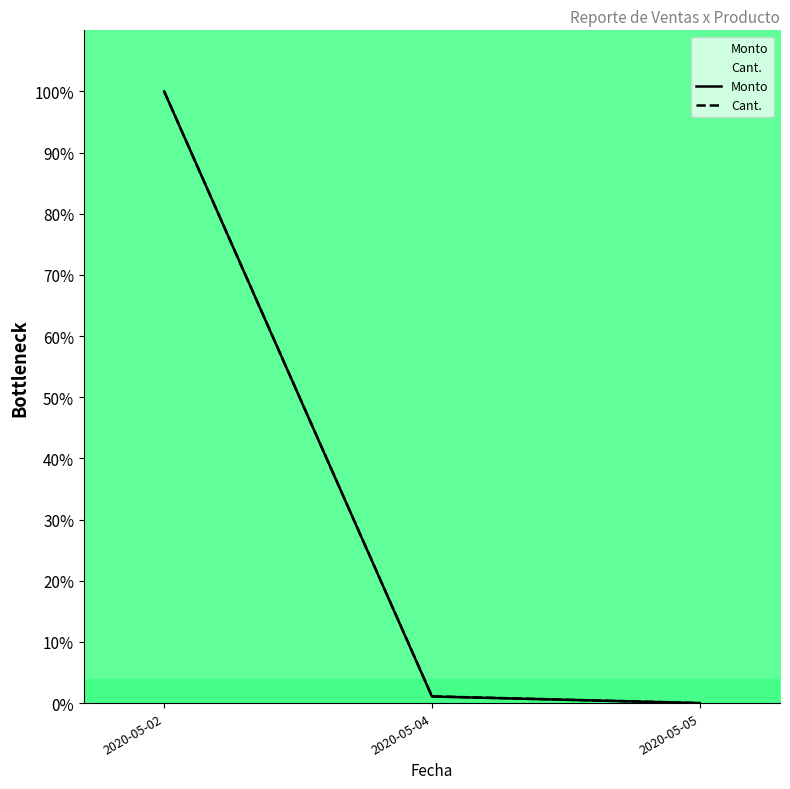

Rank the series by their average value, from lowest to highest.

Monto, Cant.